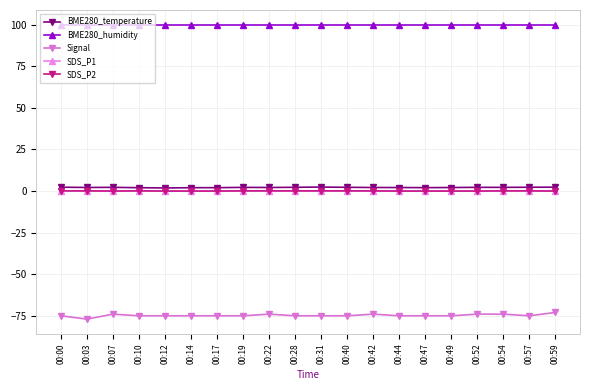

Which series has the largest total across all categories?

BME280_humidity